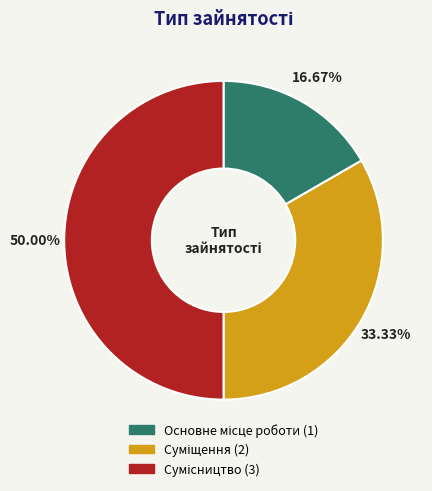

True or false: Основне місце роботи accounts for 28% of the total.

False